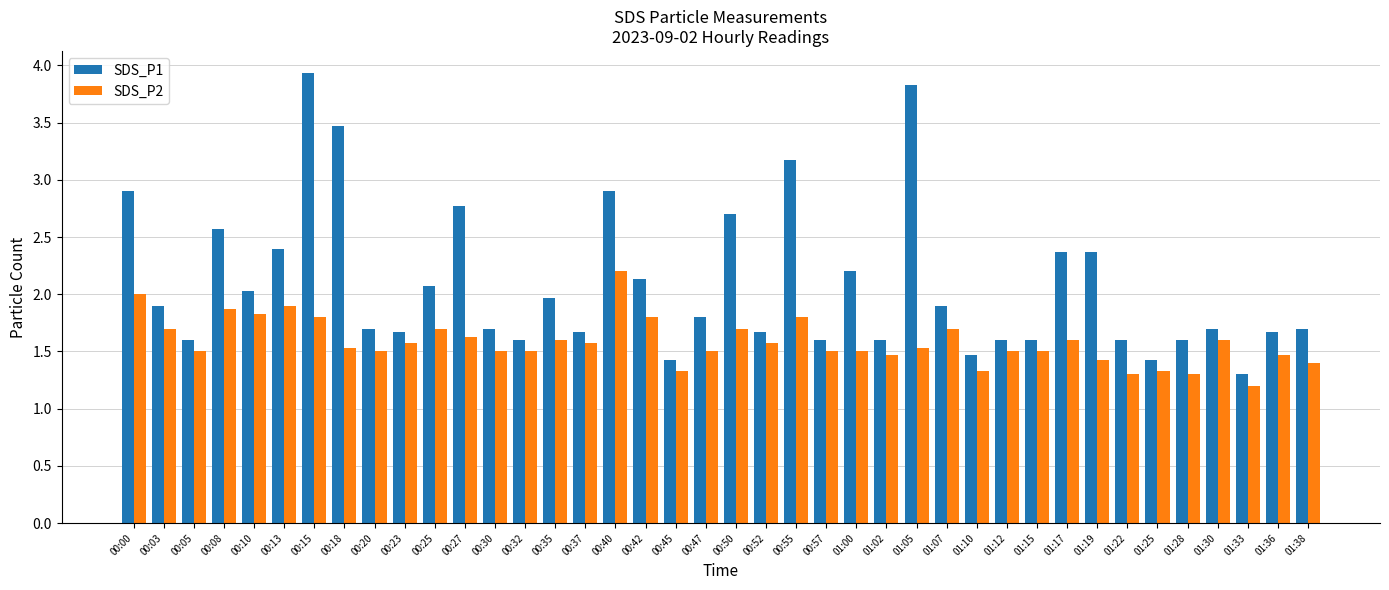

Read the SDS_P1 value at 01:33.

1.3